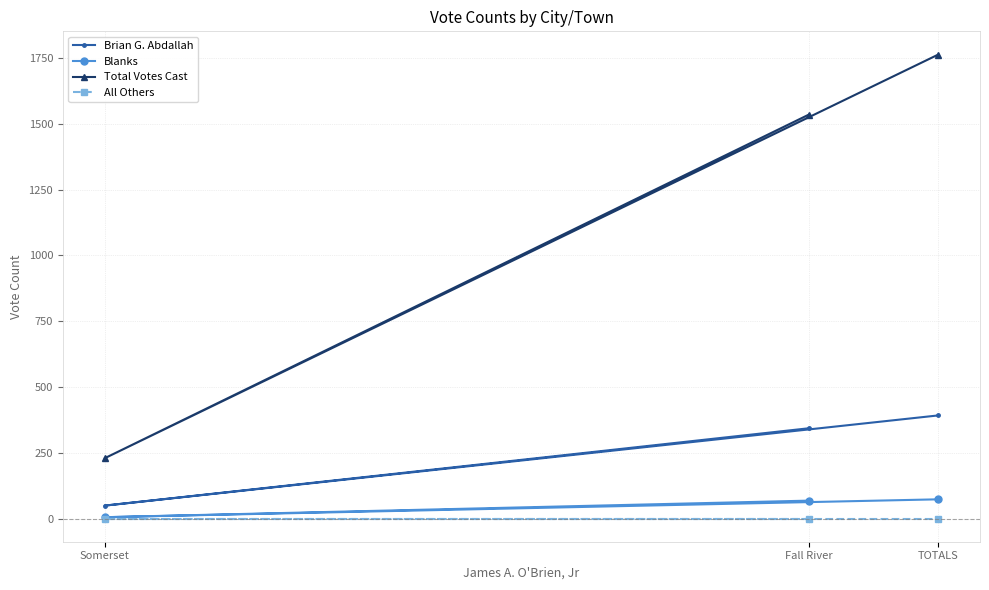

The Brian G. Abdallah series shows 49 at Somerset. True or false?

True